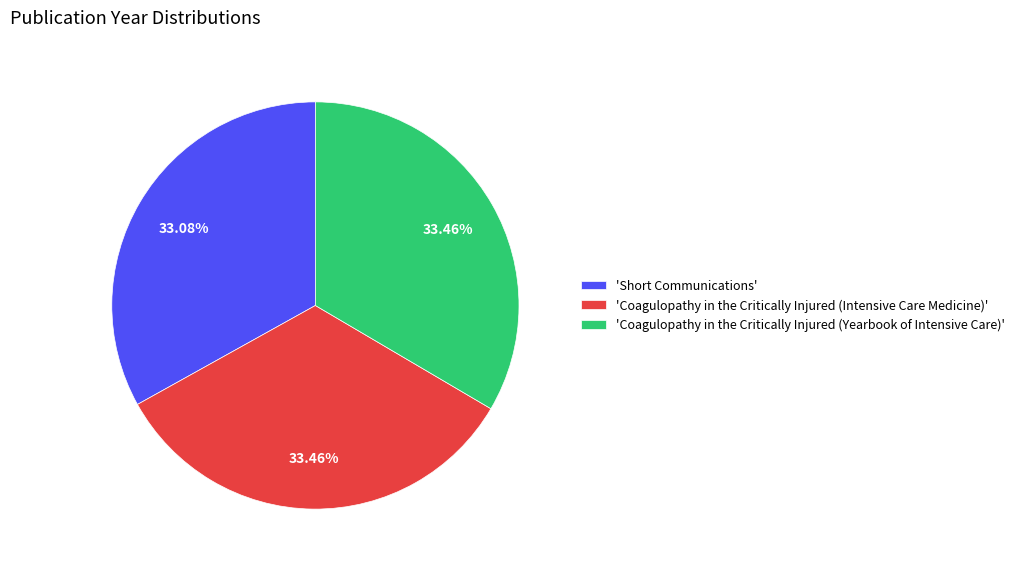

Combined, do 'Coagulopathy in the Critically Injured (Yearbook of Intensive Care)' and 'Short Communications' account for over 50%?

Yes